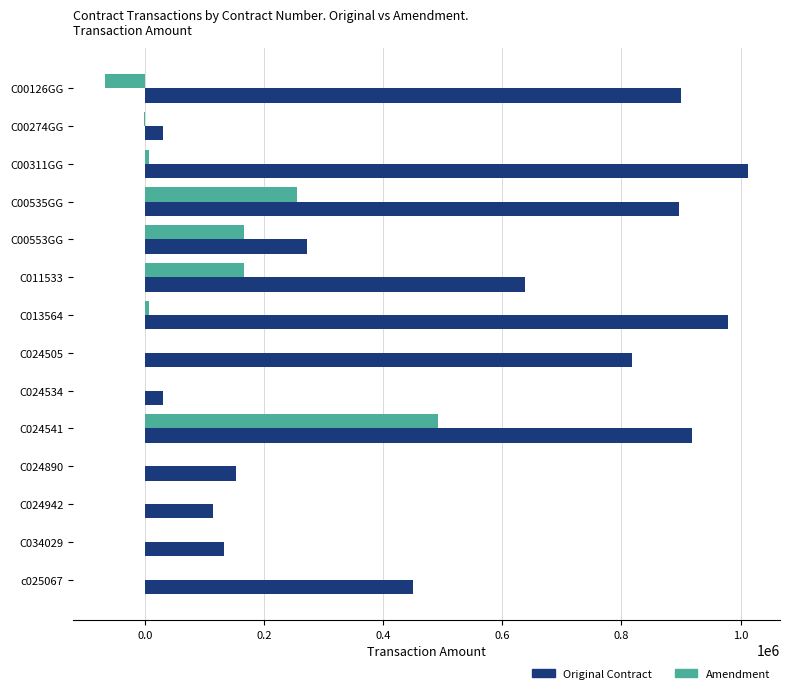

How many series are shown in this chart?

2